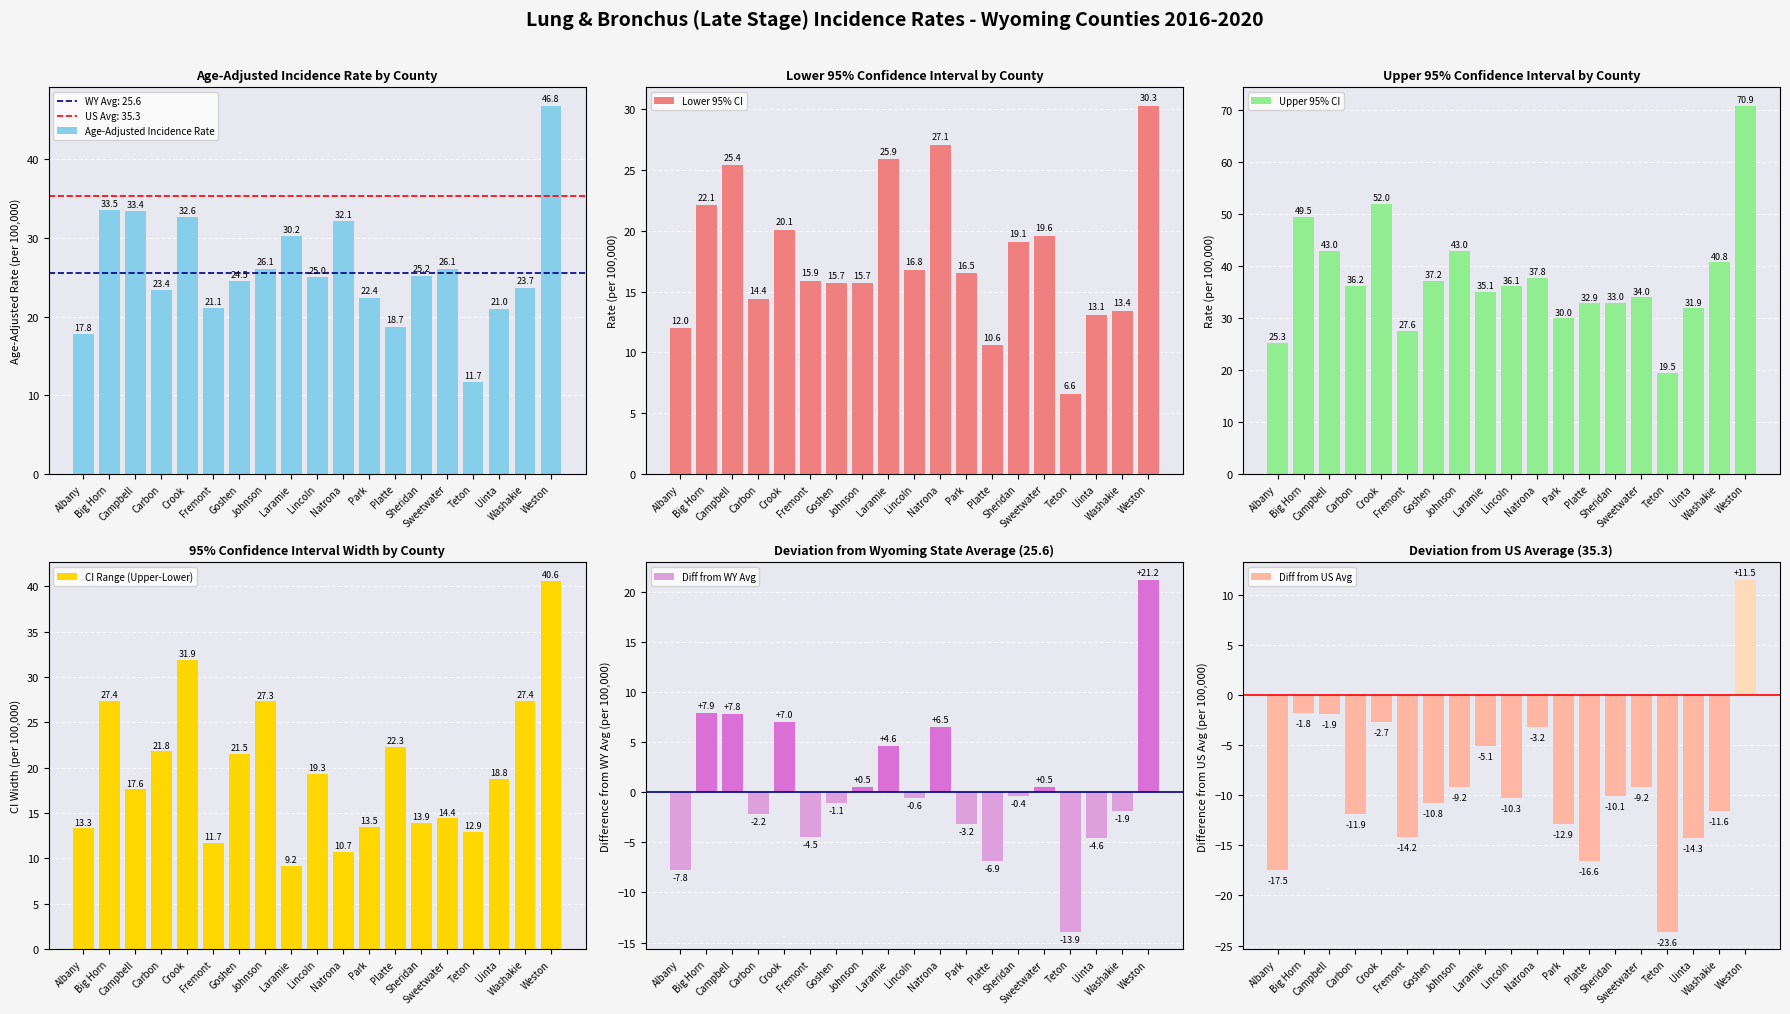

What is the difference between the Upper 95% CI values at Campbell and Fremont?

15.4